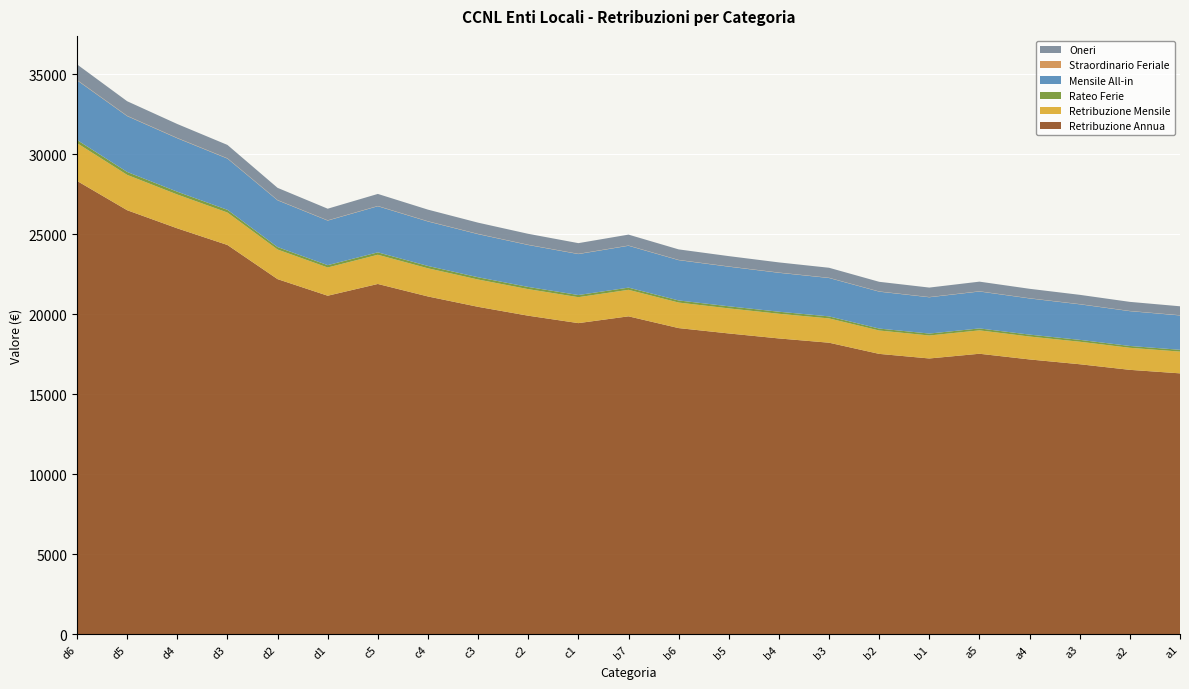

Reading right to left, what are all the values shown in this chart?

Retribuzione Annua: a1=16314.6	a2=16534.0	a3=16884.4	a4=17184.1	a5=17539.7	b1=17244.7	b2=17531.6	b3=18229.9	b4=18496.6	b5=18808.8	b6=19143.6	b7=19878.4	c1=19454.2	c2=19917.9	c3=20472.6	c4=21120.1	c5=21901.3	d1=21166.7	d2=22203.9	d3=24338.1	d4=25377.8	d5=26510.9	d6=28342.7
Retribuzione Mensile: a1=1359.5	a2=1377.8	a3=1407.0	a4=1432.0	a5=1461.6	b1=1437.1	b2=1461.0	b3=1519.2	b4=1541.4	b5=1567.4	b6=1595.3	b7=1656.5	c1=1621.2	c2=1659.8	c3=1706.0	c4=1760.0	c5=1825.1	d1=1763.9	d2=1850.3	d3=2028.2	d4=2114.8	d5=2209.2	d6=2361.9
Rateo Ferie: a1=113.3	a2=114.8	a3=117.2	a4=119.3	a5=121.8	b1=119.8	b2=121.8	b3=126.6	b4=128.4	b5=130.6	b6=132.9	b7=138.0	c1=135.1	c2=138.3	c3=142.2	c4=146.7	c5=152.1	d1=147.0	d2=154.2	d3=169.0	d4=176.2	d5=184.1	d6=196.8
Mensile All-in: a1=2146.1	a2=2174.9	a3=2221.0	a4=2260.4	a5=2307.2	b1=2268.4	b2=2306.2	b3=2398.0	b4=2433.1	b5=2474.2	b6=2518.2	b7=2614.8	c1=2559.0	c2=2620.0	c3=2693.0	c4=2778.2	c5=2880.9	d1=2784.3	d2=2920.7	d3=3201.5	d4=3338.2	d5=3487.3	d6=3728.2
Straordinario Feriale: a1=13.6	a2=13.7	a3=14.0	a4=14.3	a5=14.6	b1=14.3	b2=14.6	b3=15.2	b4=15.4	b5=15.6	b6=15.9	b7=16.5	c1=16.2	c2=16.6	c3=17.0	c4=17.6	c5=18.2	d1=17.6	d2=18.5	d3=20.2	d4=21.1	d5=22.0	d6=23.6
Oneri: a1=559.9	a2=567.4	a3=579.5	a4=589.8	a5=602.0	b1=591.8	b2=601.7	b3=625.6	b4=634.8	b5=645.5	b6=657.0	b7=682.2	c1=667.7	c2=683.6	c3=702.6	c4=724.8	c5=751.6	d1=726.4	d2=762.0	d3=835.3	d4=871.0	d5=909.8	d6=972.7